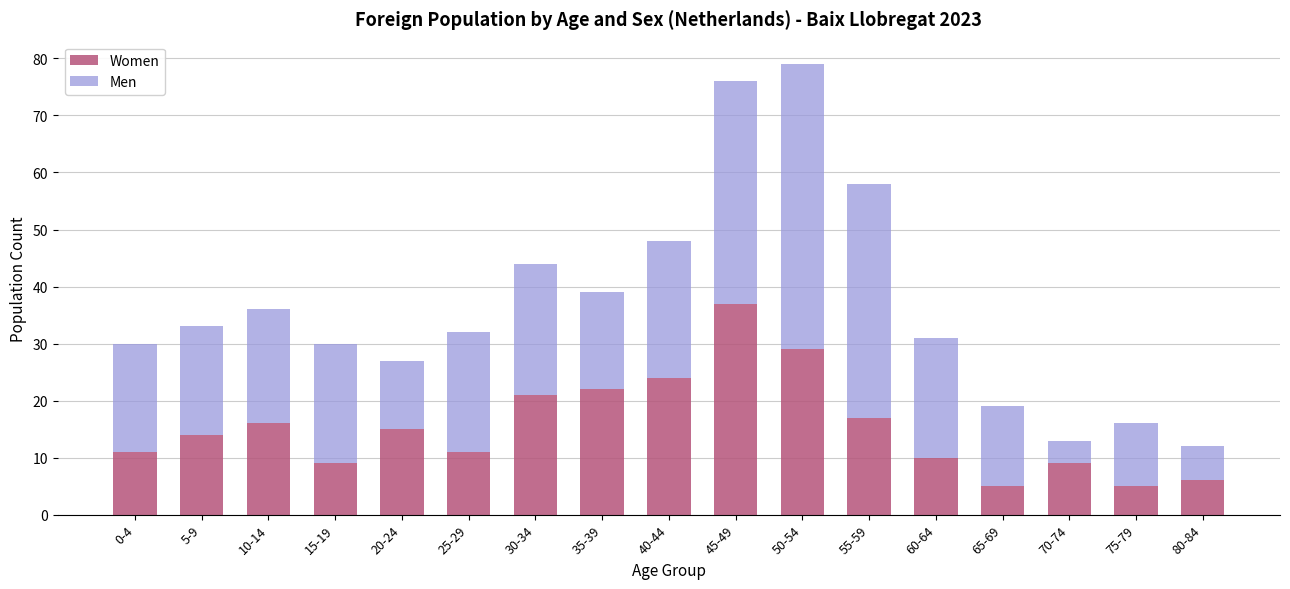

What is the lowest value of the Women series?

5